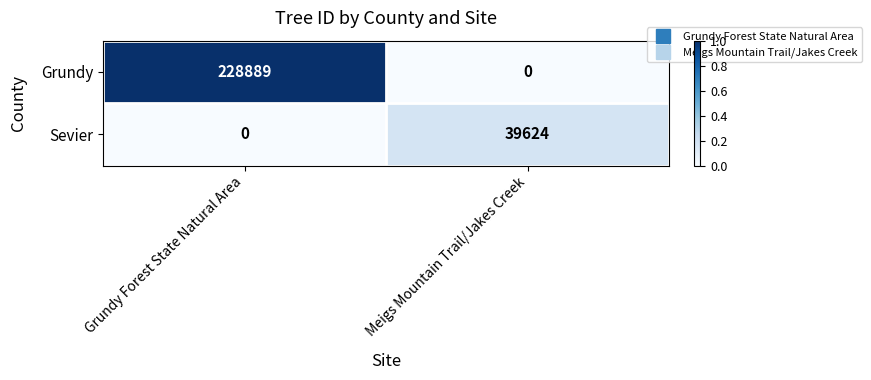

Rank the series at Meigs Mountain Trail/Jakes Creek from lowest to highest value.

Grundy, Sevier